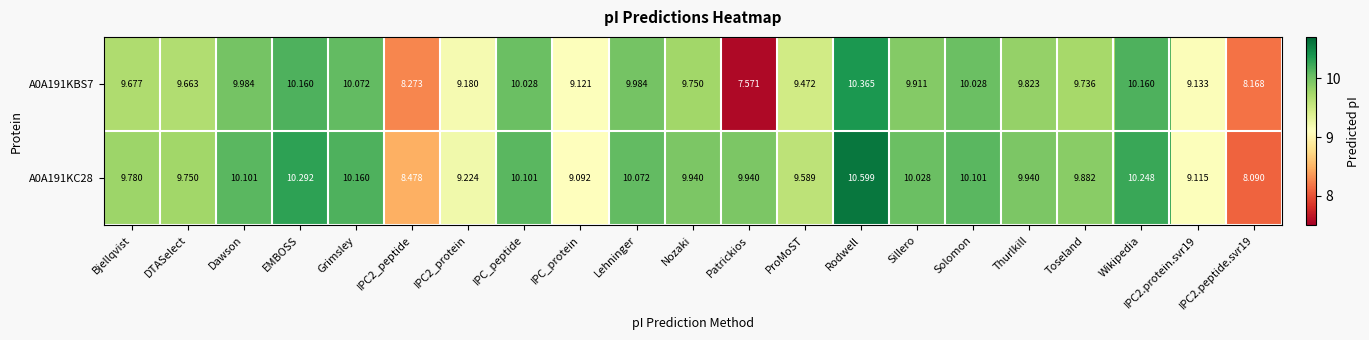

Where is A0A191KC28 nearest to the value 9?

IPC_protein